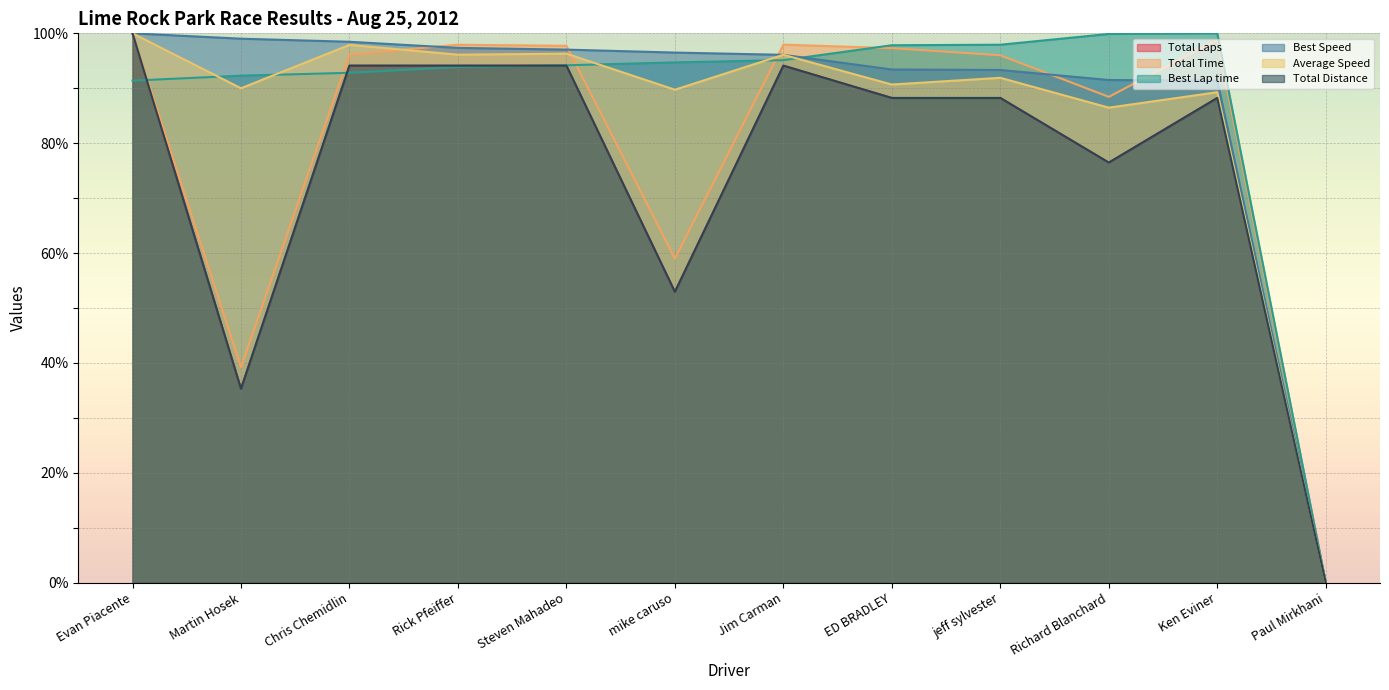

Which series has the largest total across all categories?

Best Speed